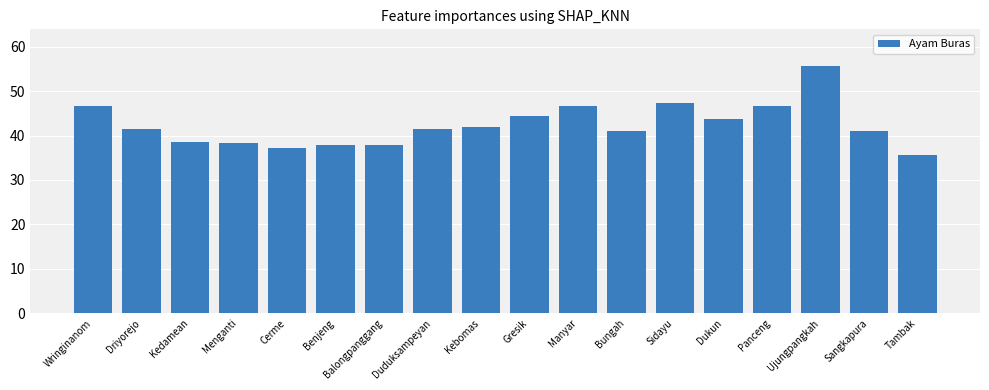

What position from the right is Panceng?

4